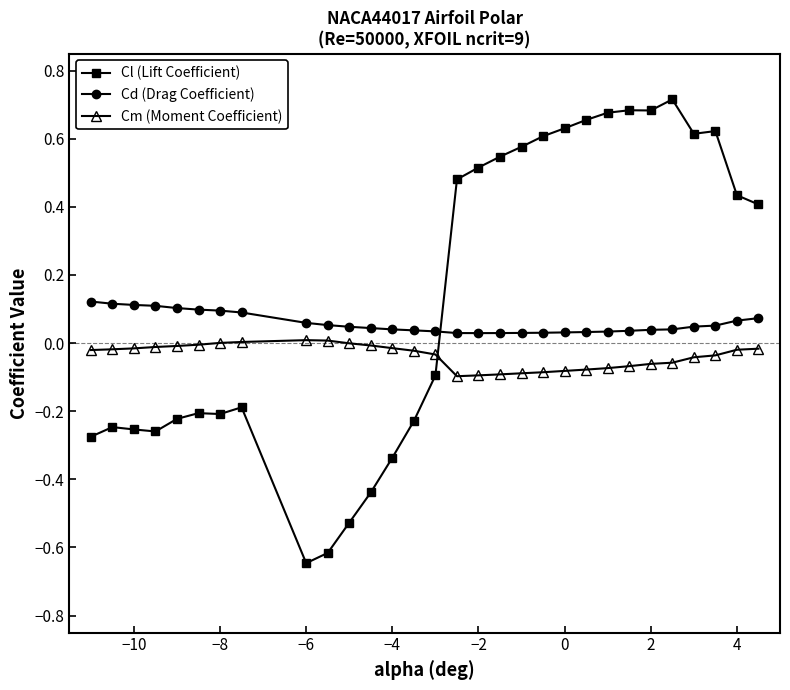

What are all the series names shown in the legend?

Cl (Lift Coefficient), Cd (Drag Coefficient), Cm (Moment Coefficient)